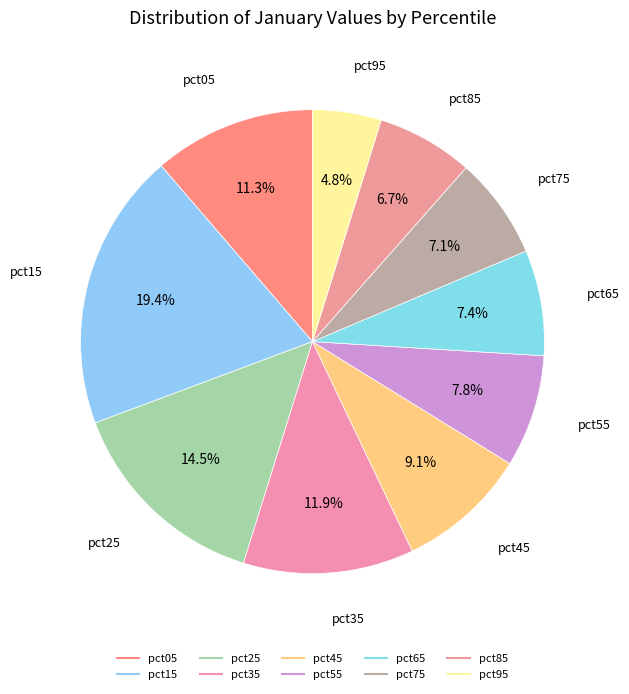

How many slices are in this pie chart?

10